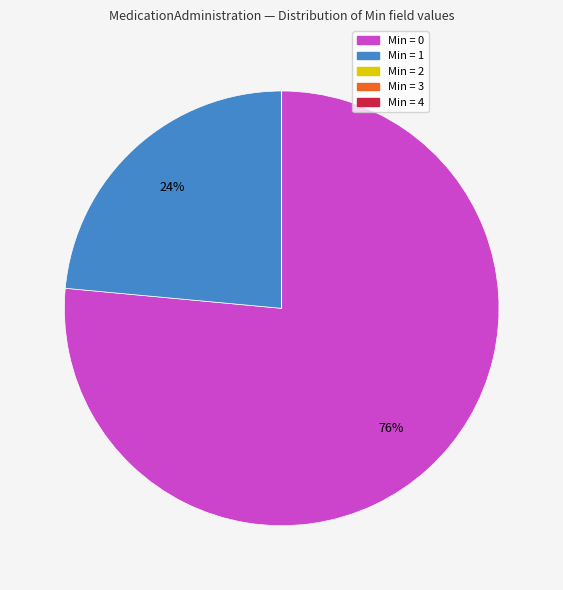

To the nearest percent, what portion does Min = 0 represent?

76%